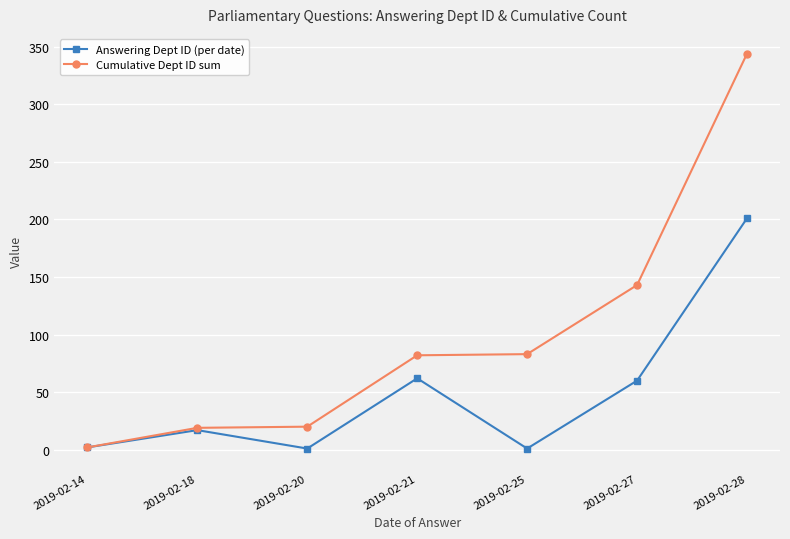

List the series in order of their peak value, highest first.

Cumulative Dept ID sum, Answering Dept ID (per date)